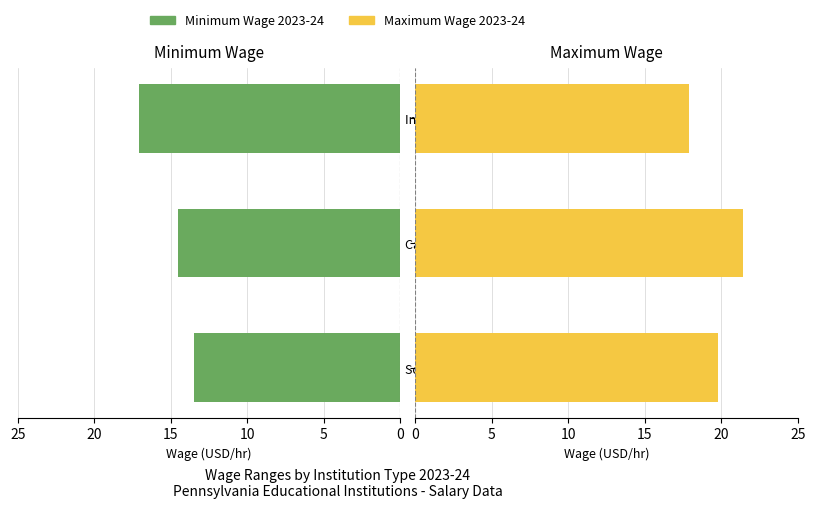

Between 0 and 10, which series saw the biggest shift?

Minimum Wage 2023-24